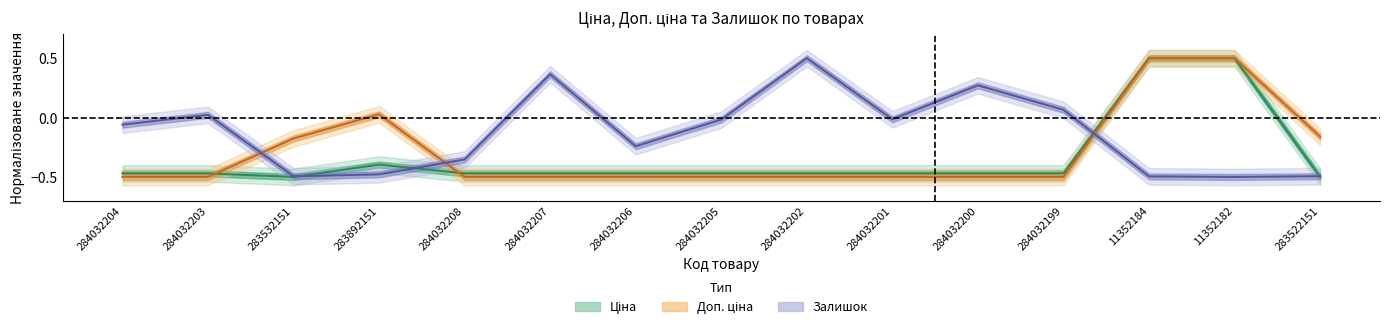

Rank the series by their average value, from lowest to highest.

Ціна, Доп. ціна, Залишок